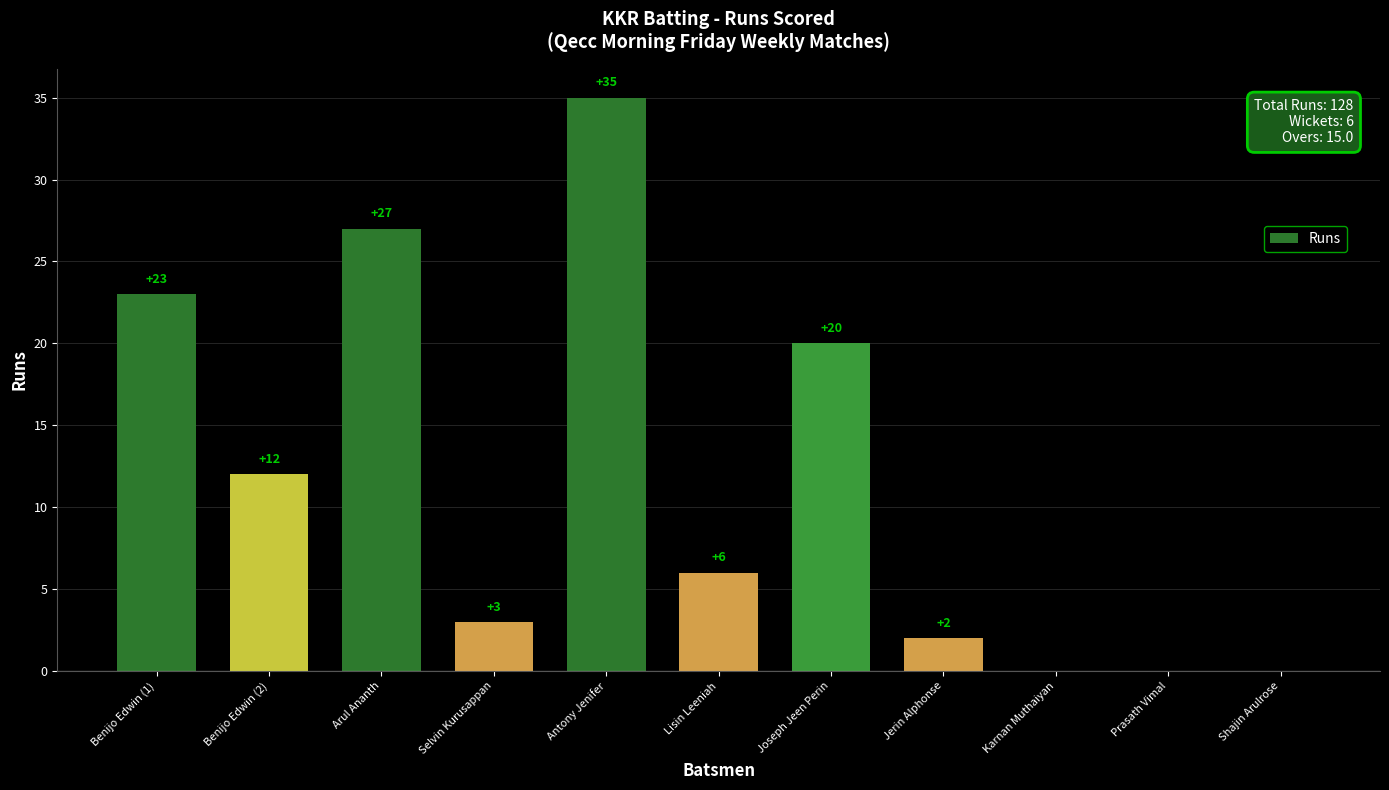

At which label does the data first exceed 6?

Benijo Edwin (1)